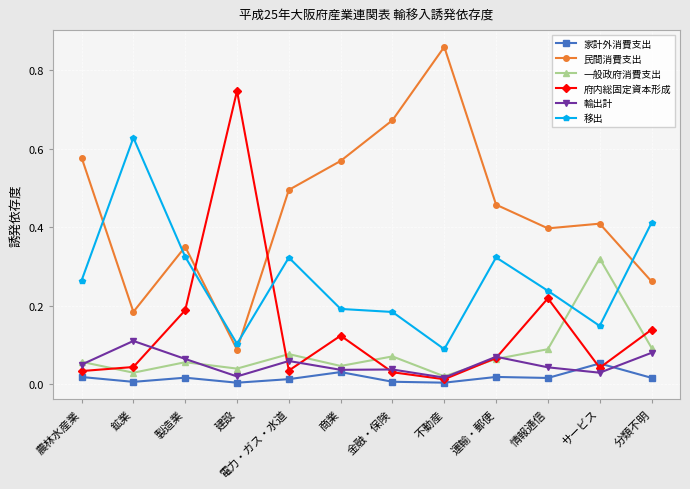

True or false: 家計外消費支出 has more than 0 points higher than both neighbors.

True